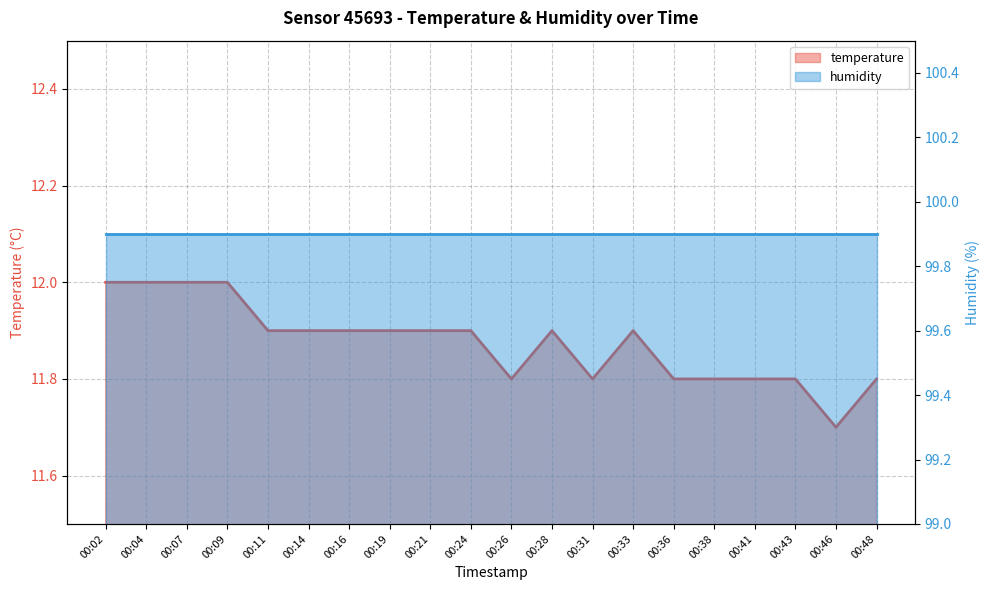

What is the lowest value of the humidity series?

99.9